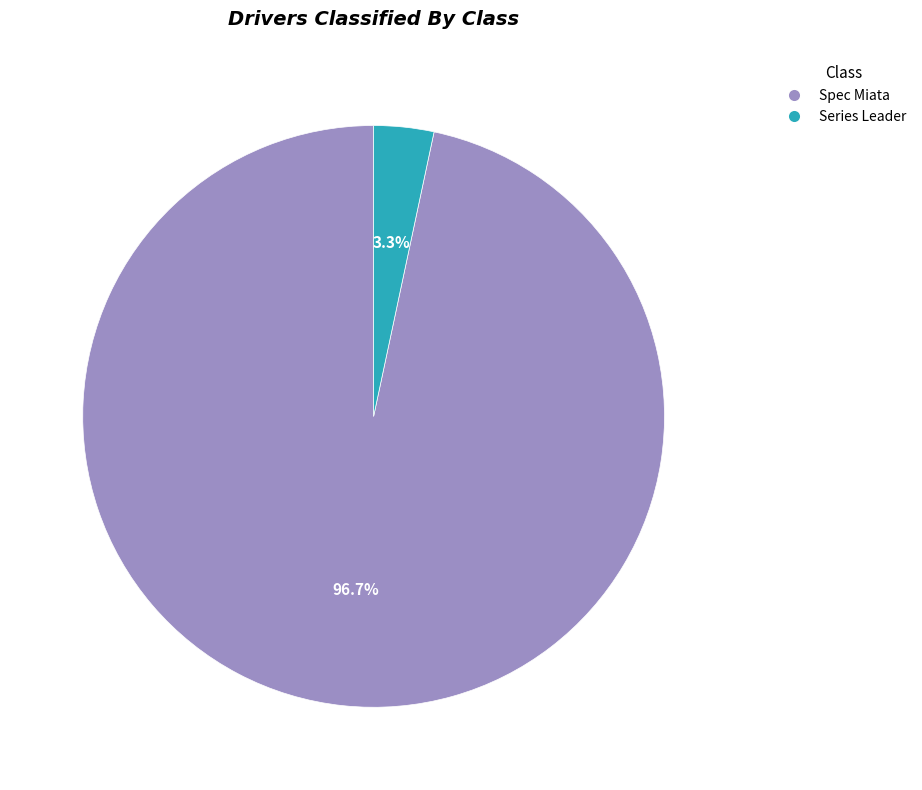

To the nearest percent, what percentage of the pie is Series Leader?

3%